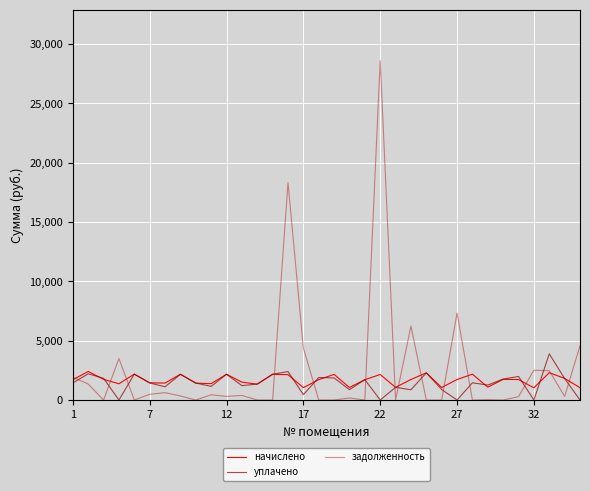

List the series in order of their peak value, lowest first.

начислено, уплачено, задолженность